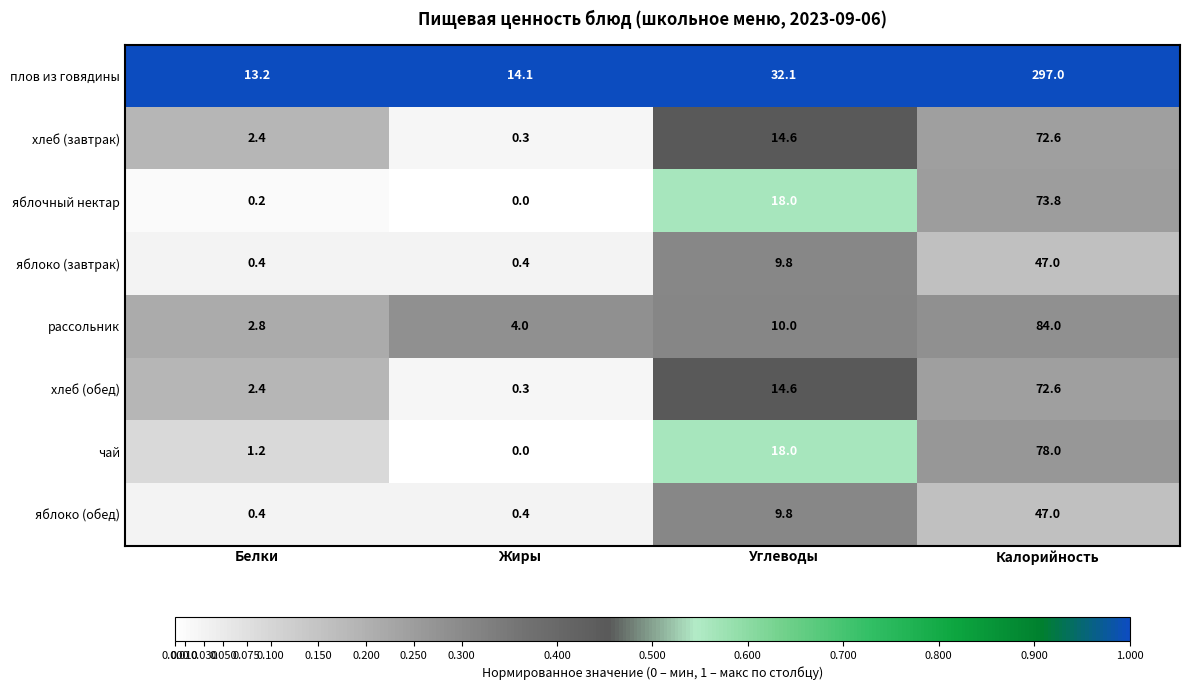

At which label does плов из говядины first exceed 32?

Углеводы